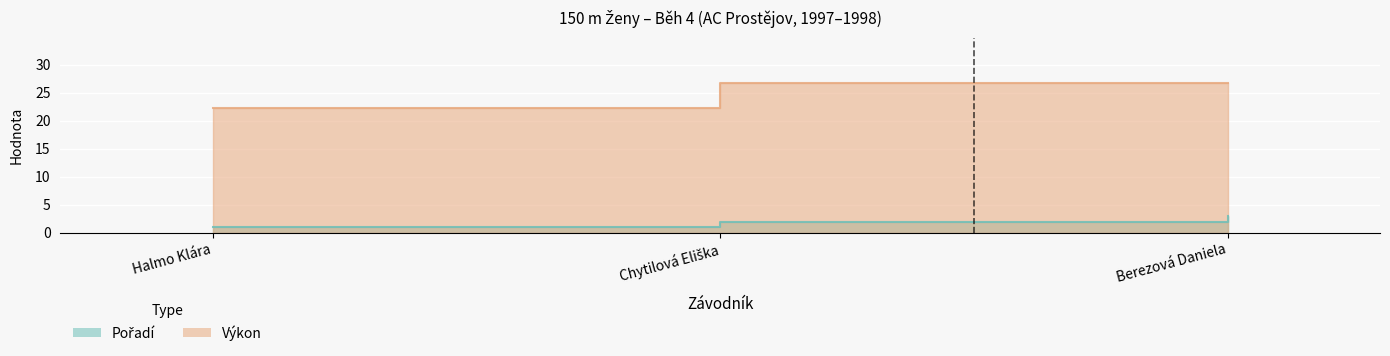

Rank the series at Berezová Daniela from highest to lowest value.

Výkon, Pořadí